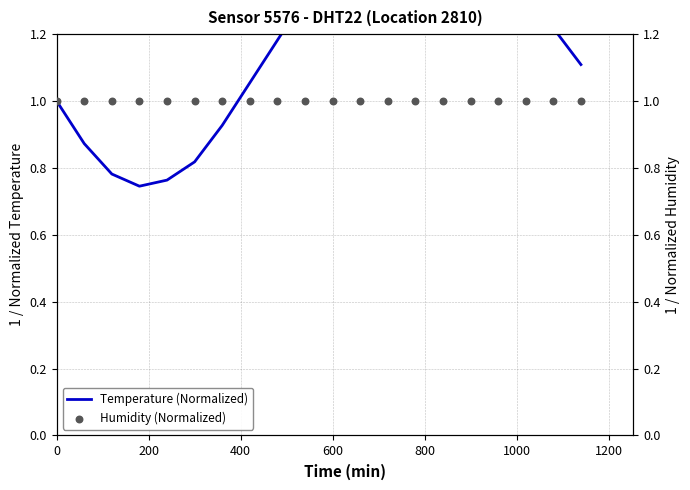

Which series reaches the minimum Y coordinate?

Temperature (Normalized)